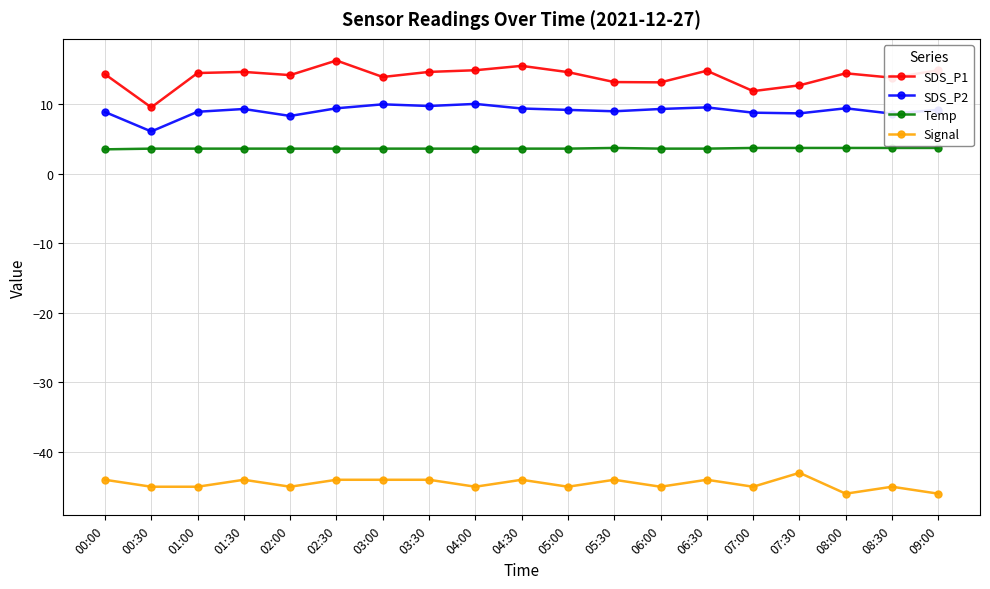

At which label does SDS_P1 first exceed 14?

00:00